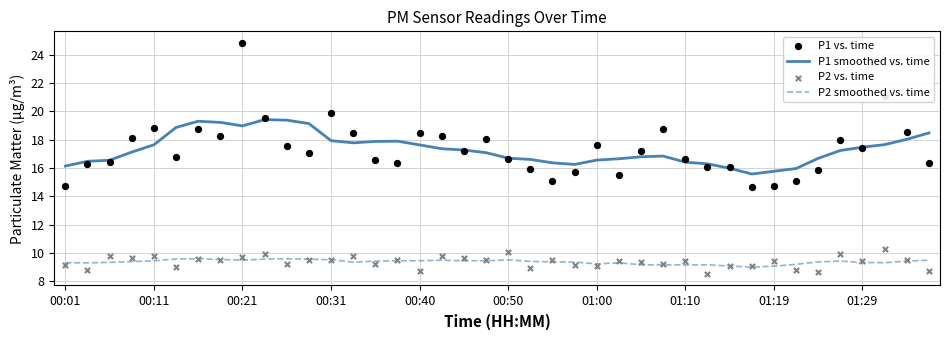

What is the total value across all series at 10?

55.8